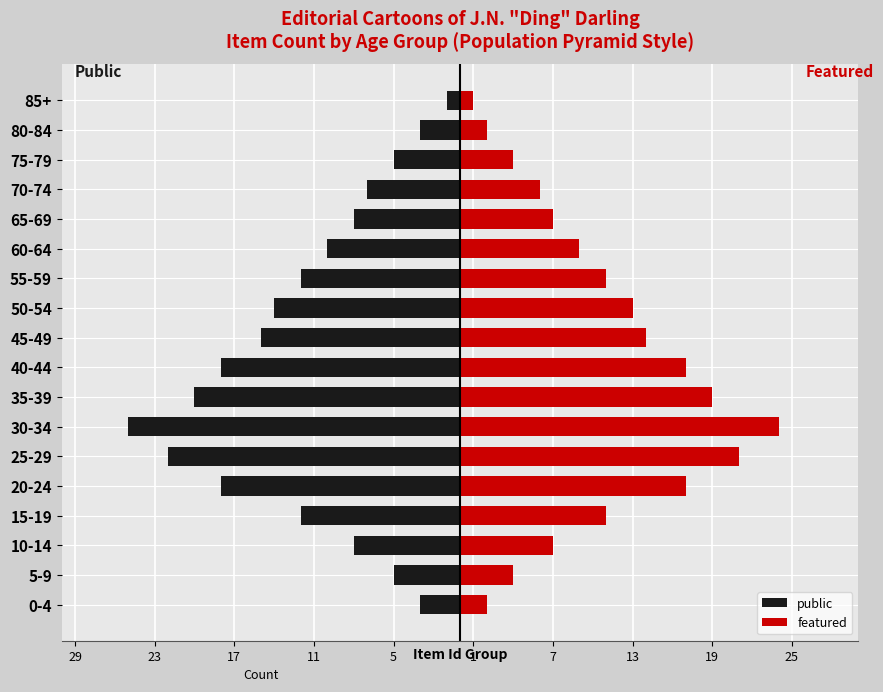

Which series changed the most between 10-14 and 20-24?

public